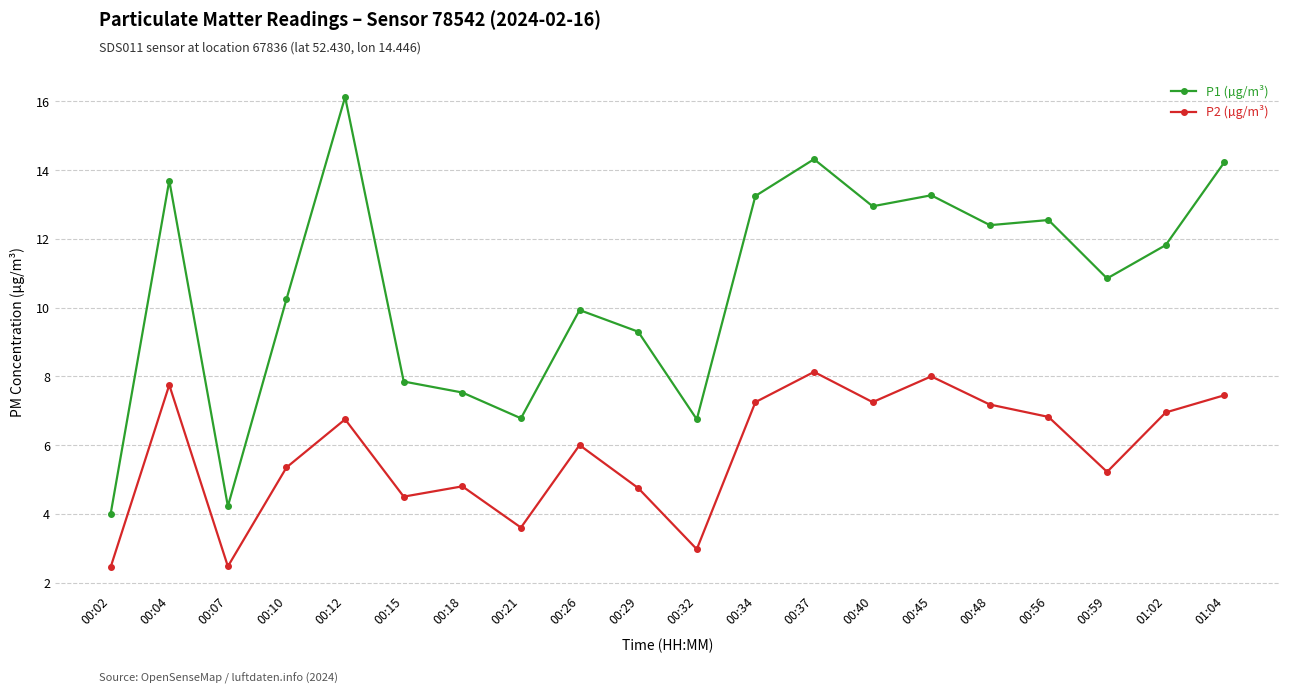

What is the lowest value of the P1 (µg/m³) series?

4.0